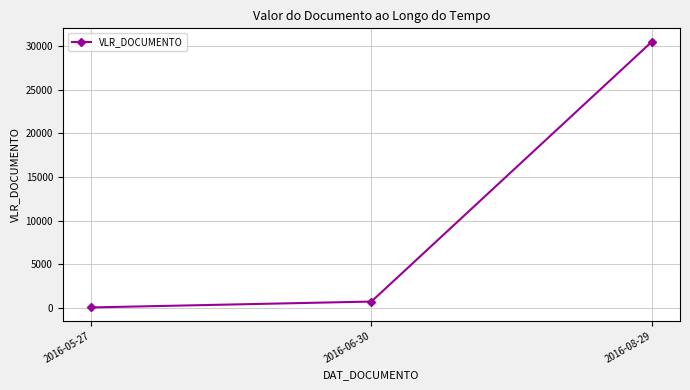

What is the average value?

10442